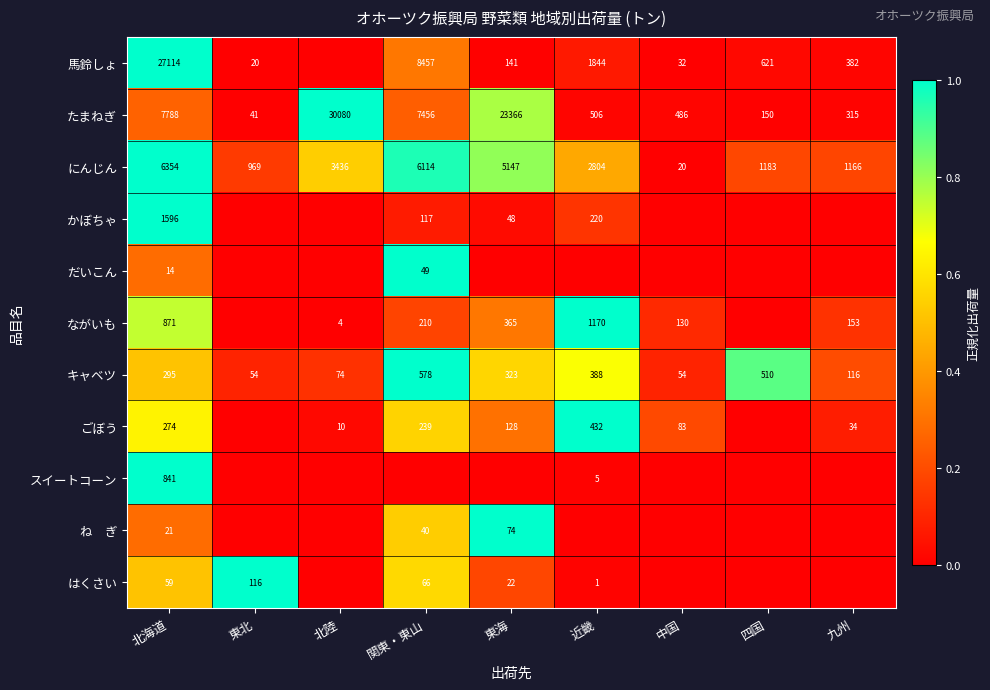

What is the difference between the highest and lowest values at 北海道?

27100